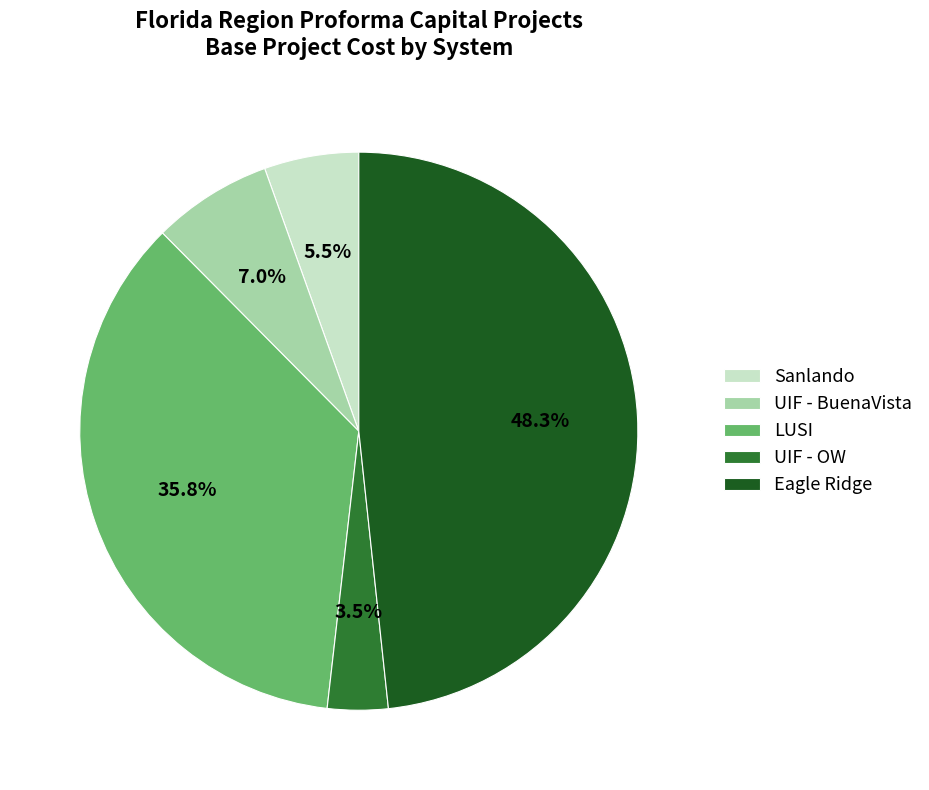

Is there a majority slice in this chart?

No